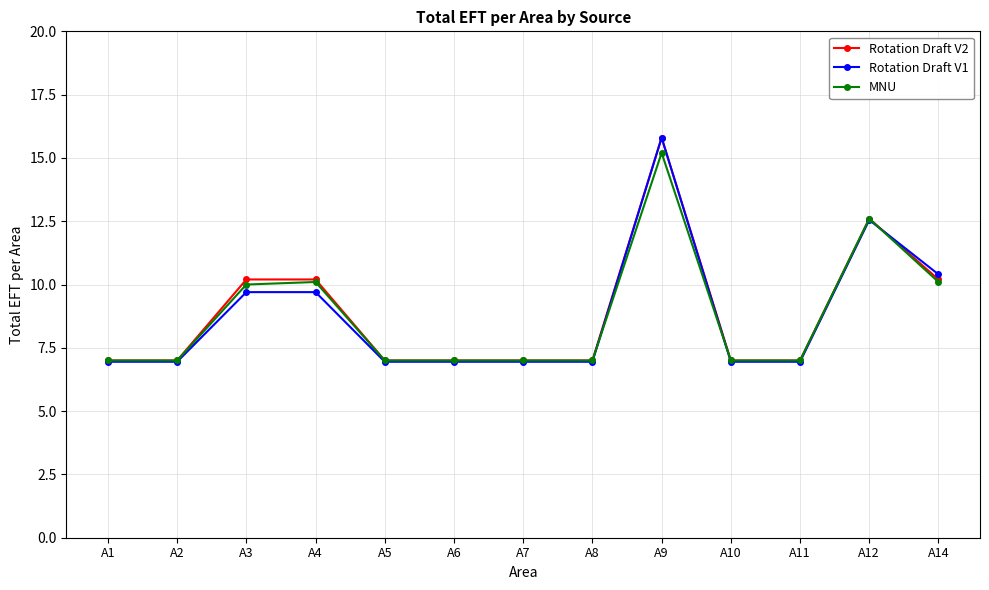

What is the difference between the maximum and minimum values in the Rotation Draft V2 series?

8.8